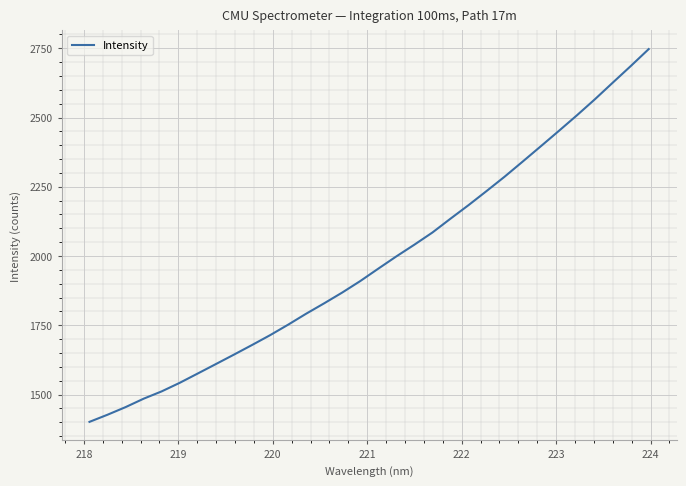

Reading left to right, transcribe all the data shown in this chart.

1401.7	1427.4	1454.9	1485.3	1511.8	1542.7	1576.3	1610.2	1644.3	1678.9	1714.4	1752.3	1791.9	1829.5	1868.3	1909.8	1954.6	1998.8	2041.1	2085.0	2134.8	2183.6	2234.5	2286.2	2340.6	2395.6	2450.9	2507.1	2565.0	2625.5	2685.5	2747.0